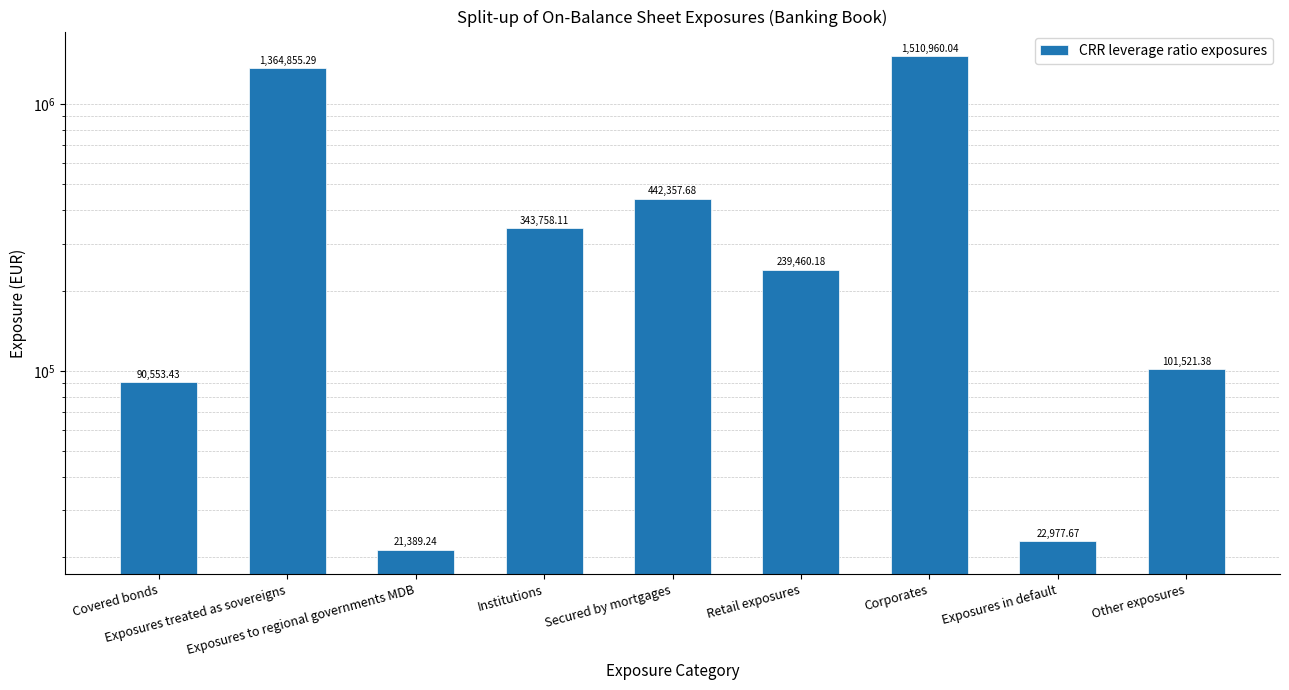

Reading left to right, transcribe all the data shown in this chart.

90553.4	1364855.3	21389.2	343758.1	442357.7	239460.2	1510960.0	22977.7	101521.4